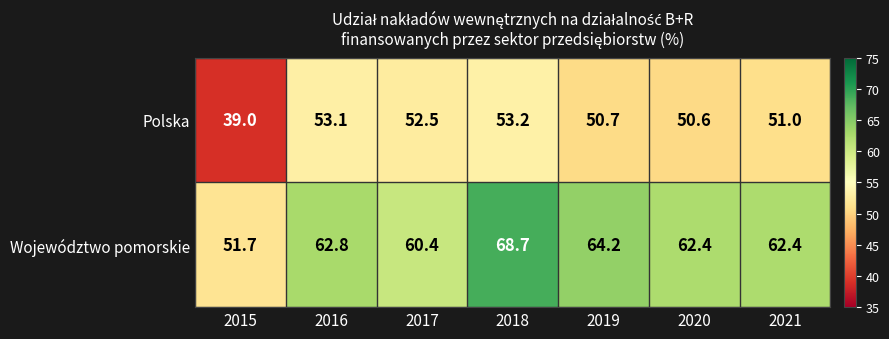

Between 2017 and 2019, which series saw the biggest shift?

Województwo pomorskie